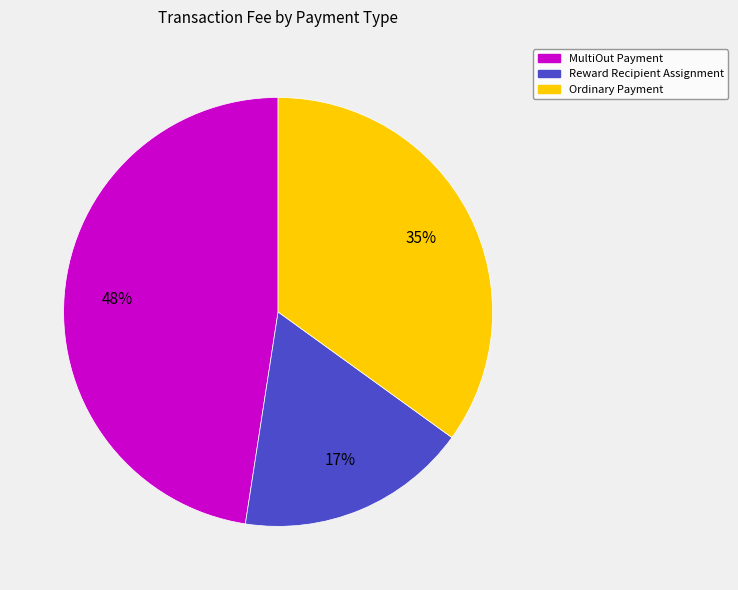

True or false: Reward Recipient Assignment accounts for 17% of the total.

True